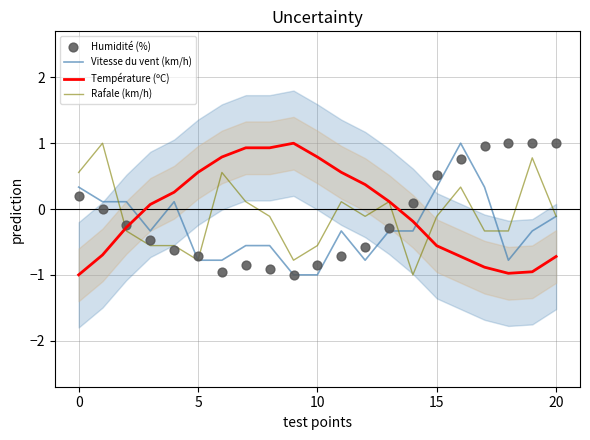

Which series reaches the maximum Y coordinate?

Vitesse du vent (km/h)